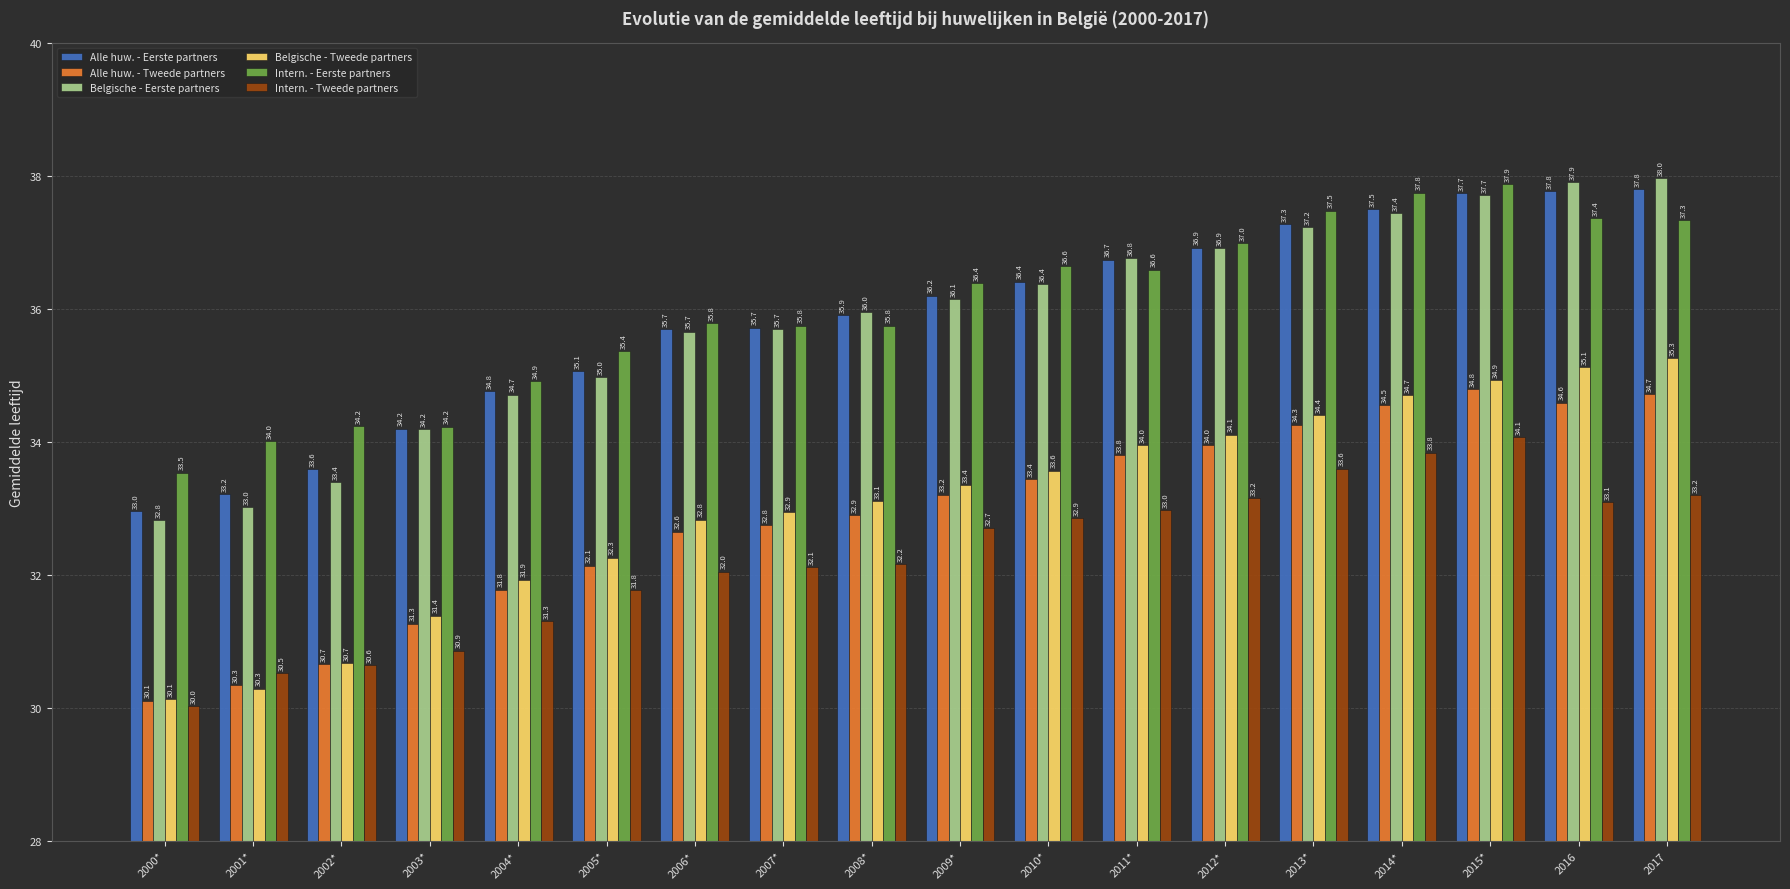

How many data points in Belgische - Eerste partners are above 36?

9